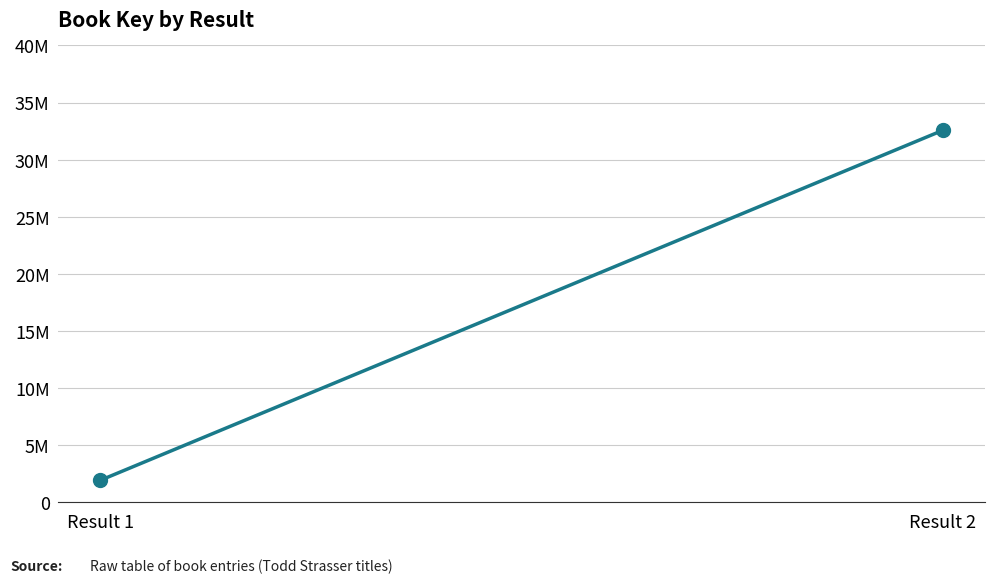

Which has a higher value, Result 1 or Result 2?

Result 2